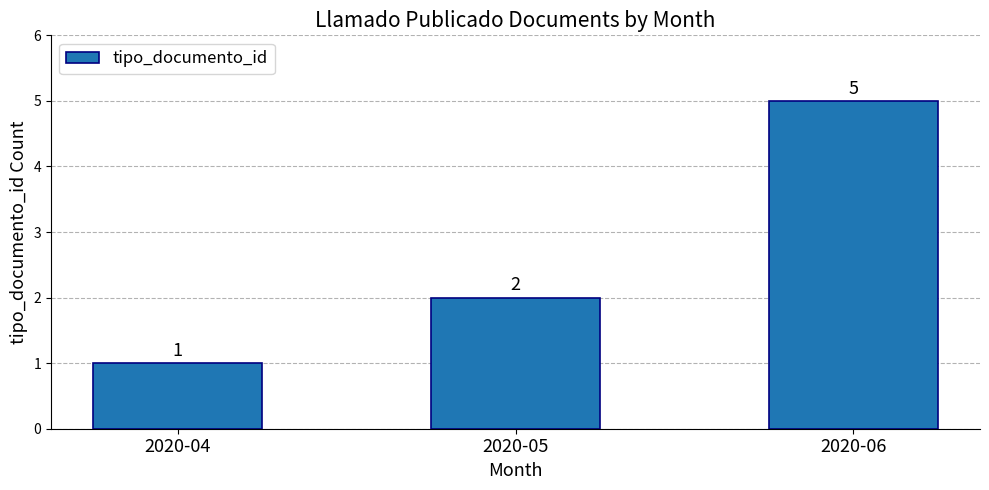

Which label corresponds to the largest value in the chart?

2020-06